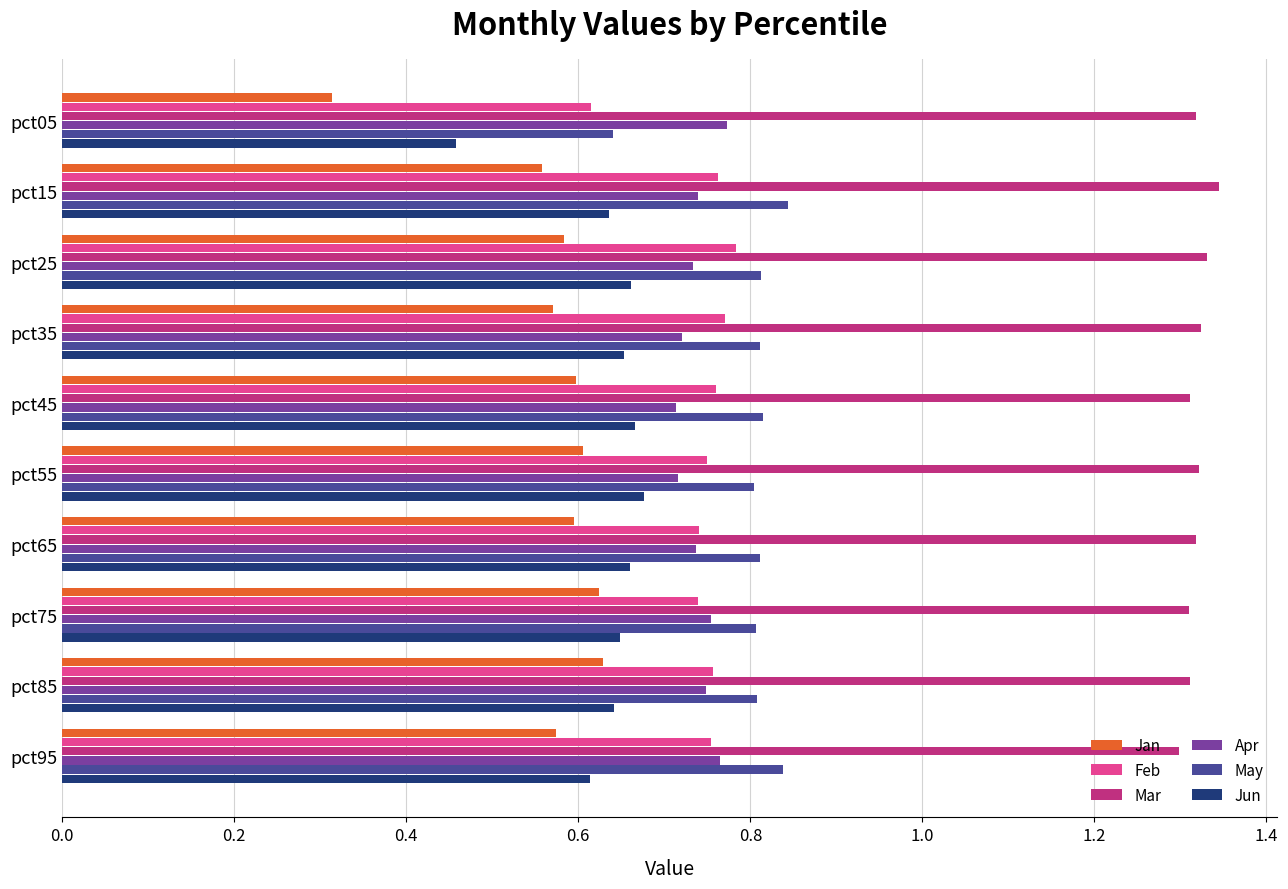

How many series are shown in this chart?

6